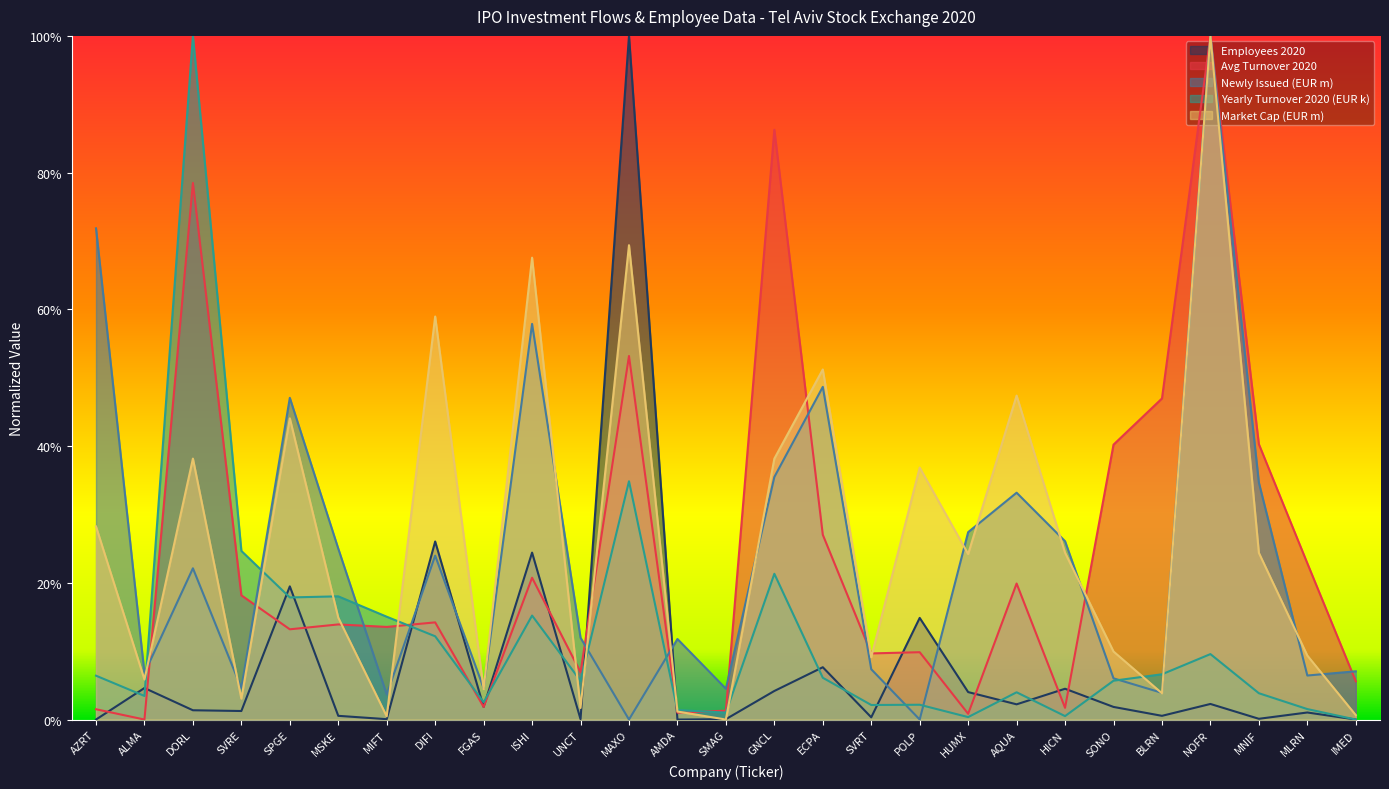

What is the difference between the maximum and minimum values in the Employees 2020 series?

1.0